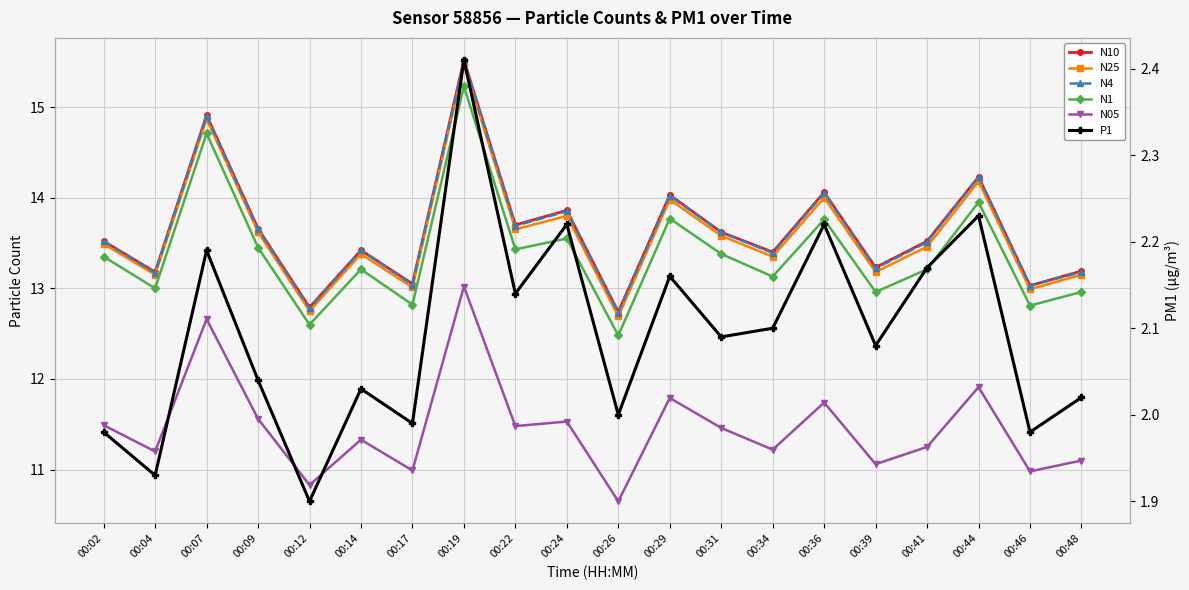

Between 00:09 and 00:41, which series saw the biggest shift?

N05